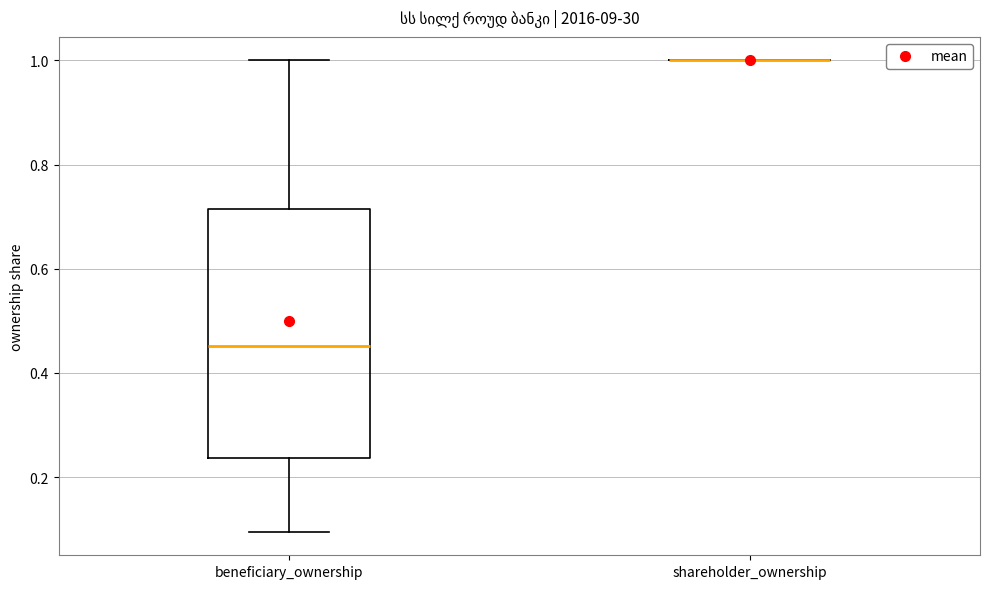

Comparing the boxes themselves (not the whiskers), which one is the tallest?

beneficiary_ownership